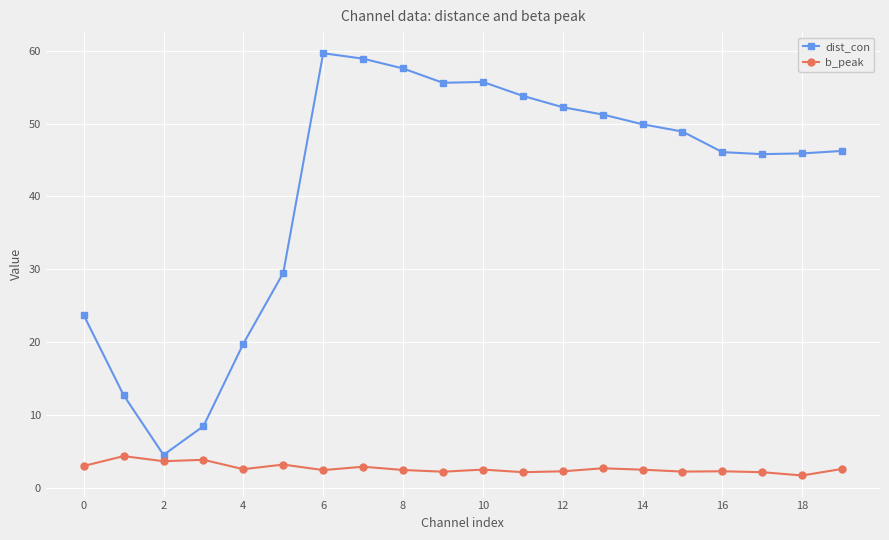

Which series has the largest total across all categories?

dist_con